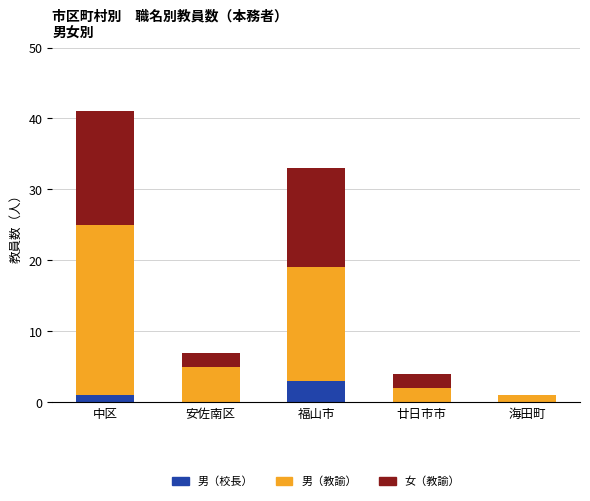

Is it true that 男（校長） equals -2 at 安佐南区?

False